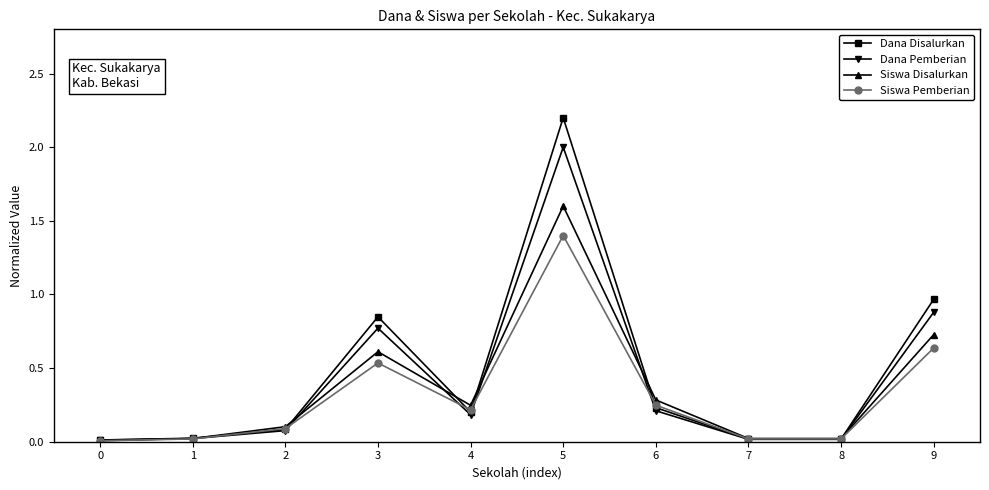

Is this an area chart (filled region under the line)?

No